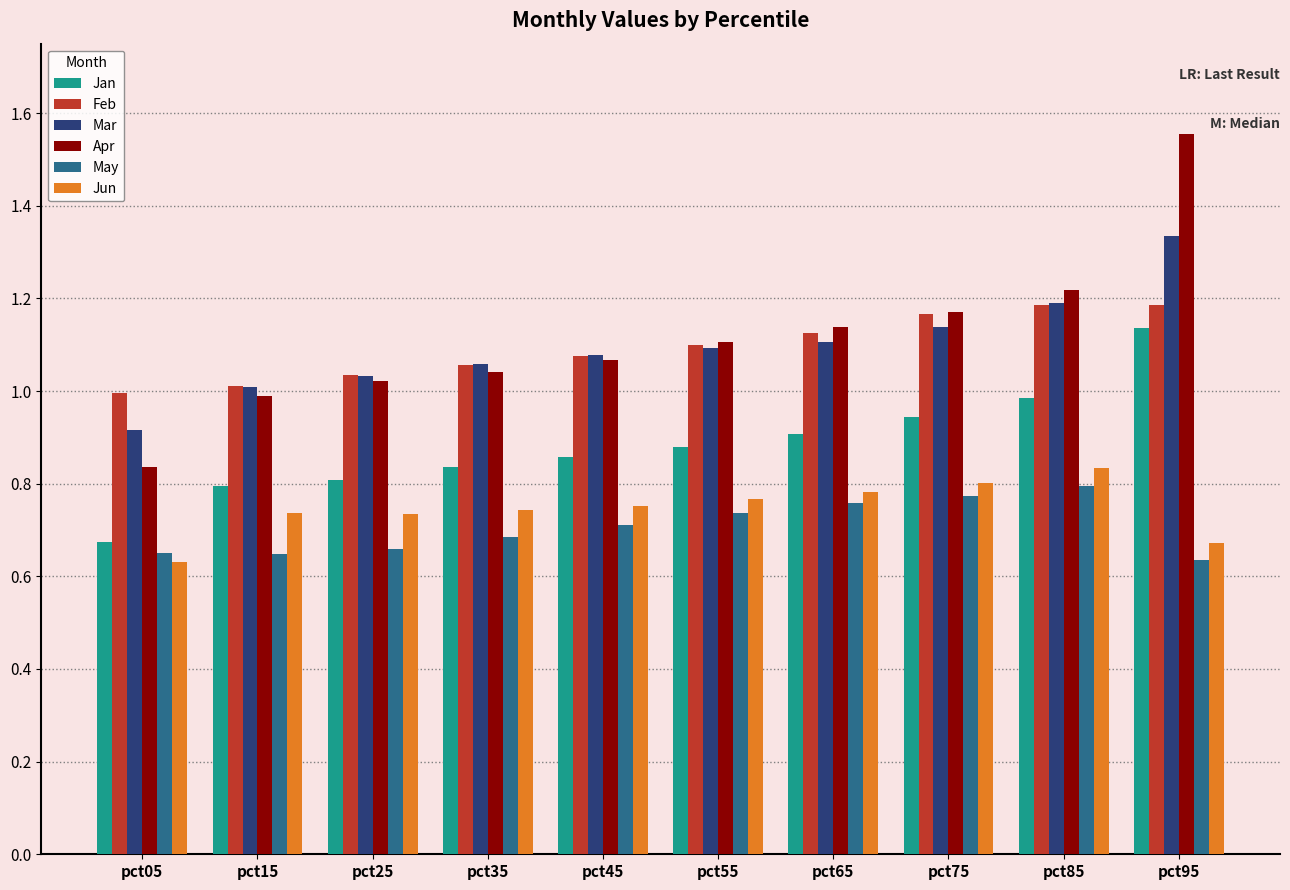

What is the difference between the maximum and minimum values in the Jun series?

0.2